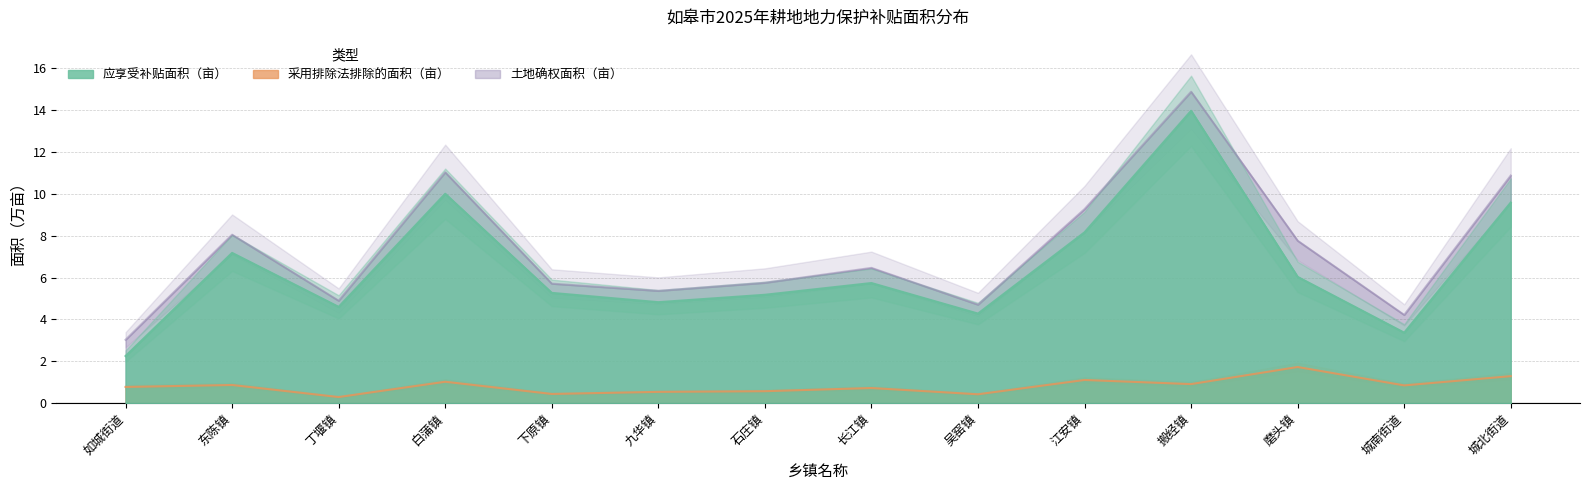

Between 吴窑镇 and 下原镇, which is larger?

下原镇